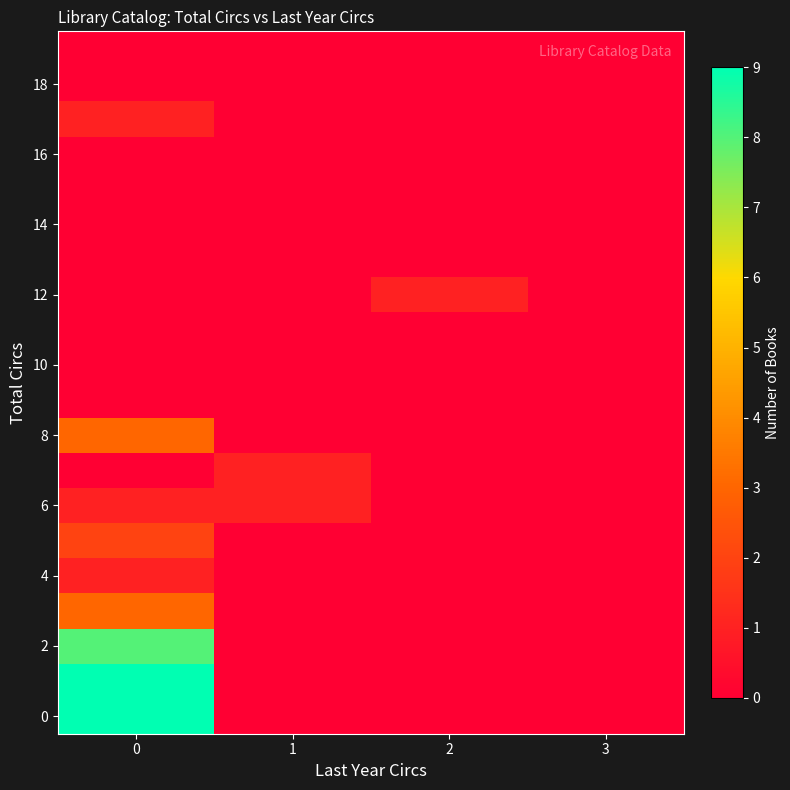

Which has a higher value, 1 or 3?

1